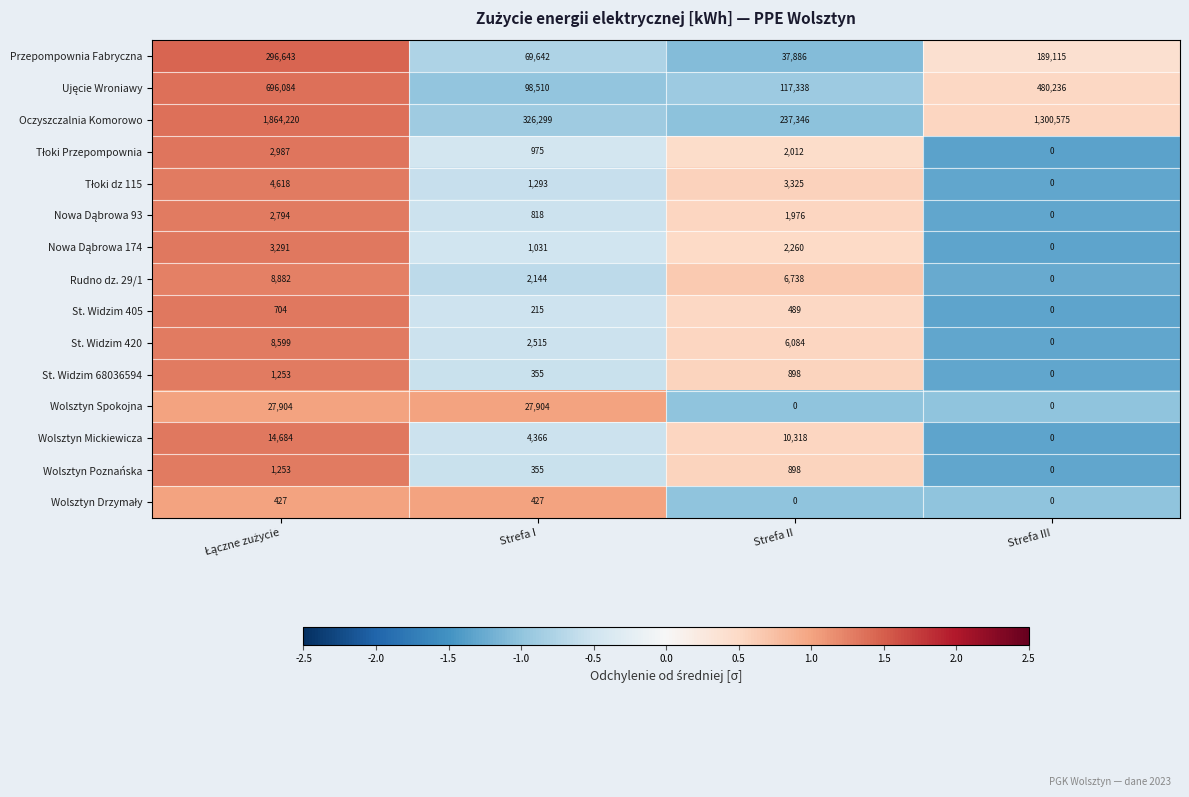

How many St. Widzim 420 values are between 2515 and 8599?

3